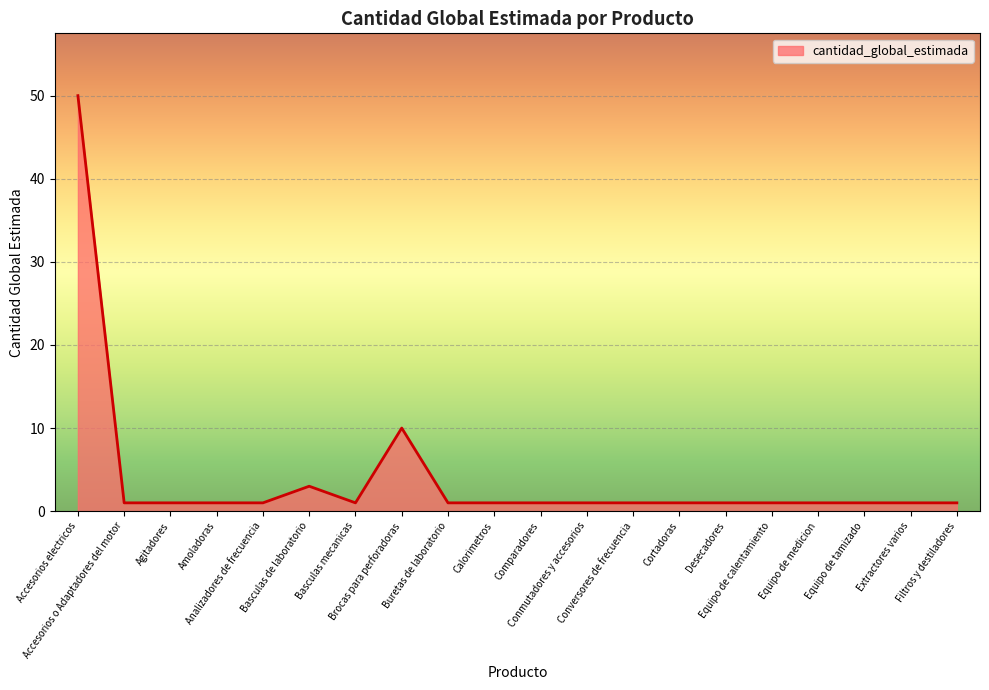

The chart shows a value of 1 at Buretas de laboratorio. True or false?

True